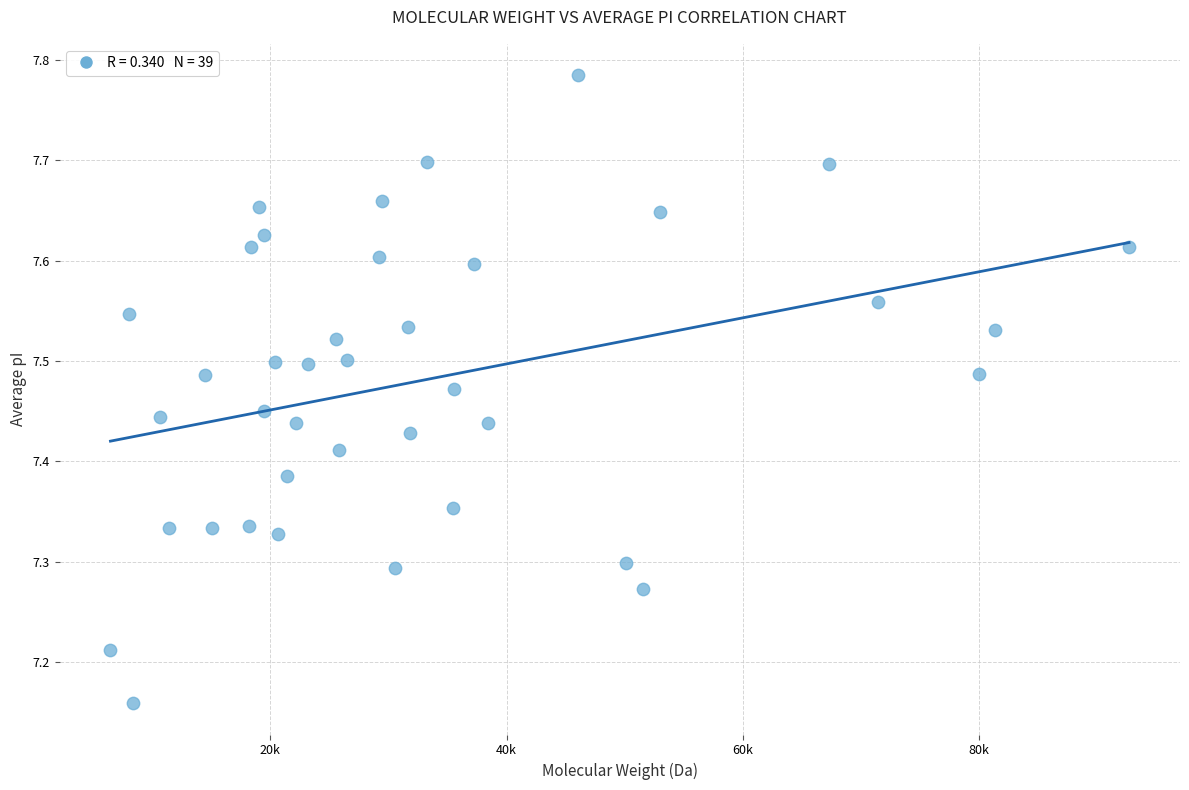

What is the range of Y values (max minus min)?

0.6